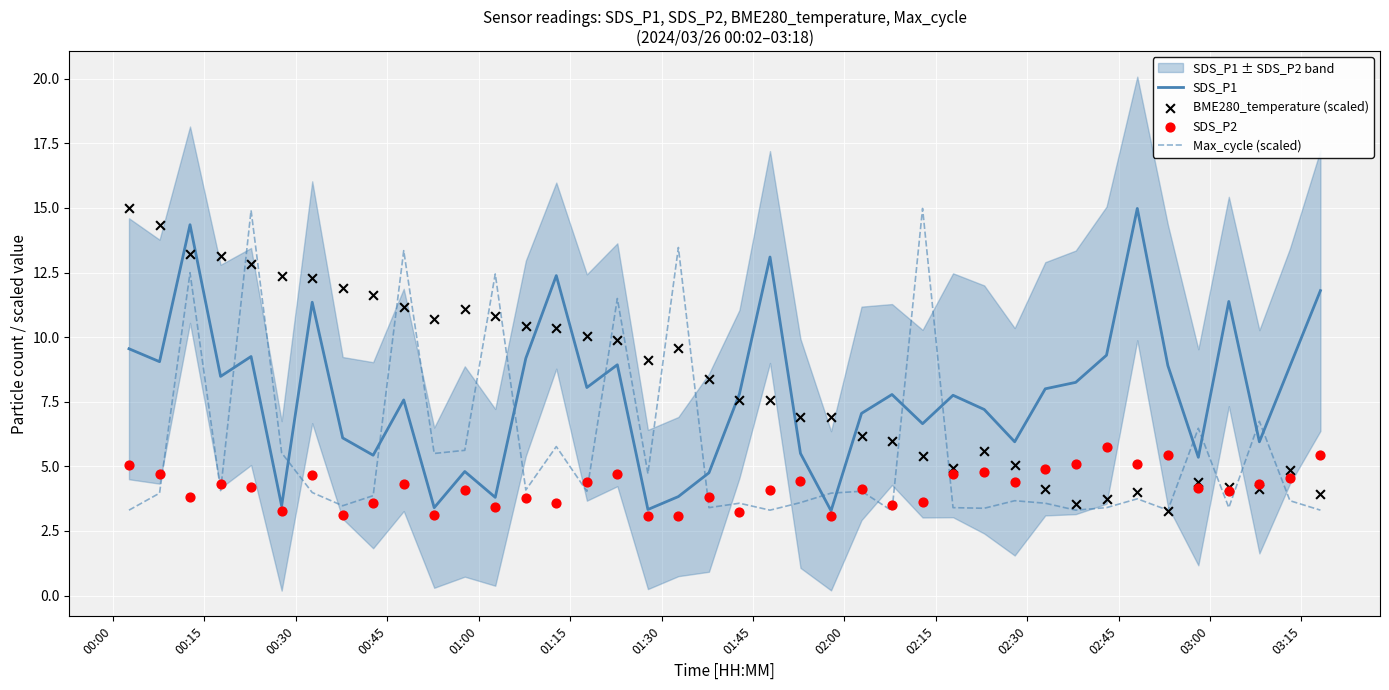

Which series contains the highest Y value?

SDS_P1